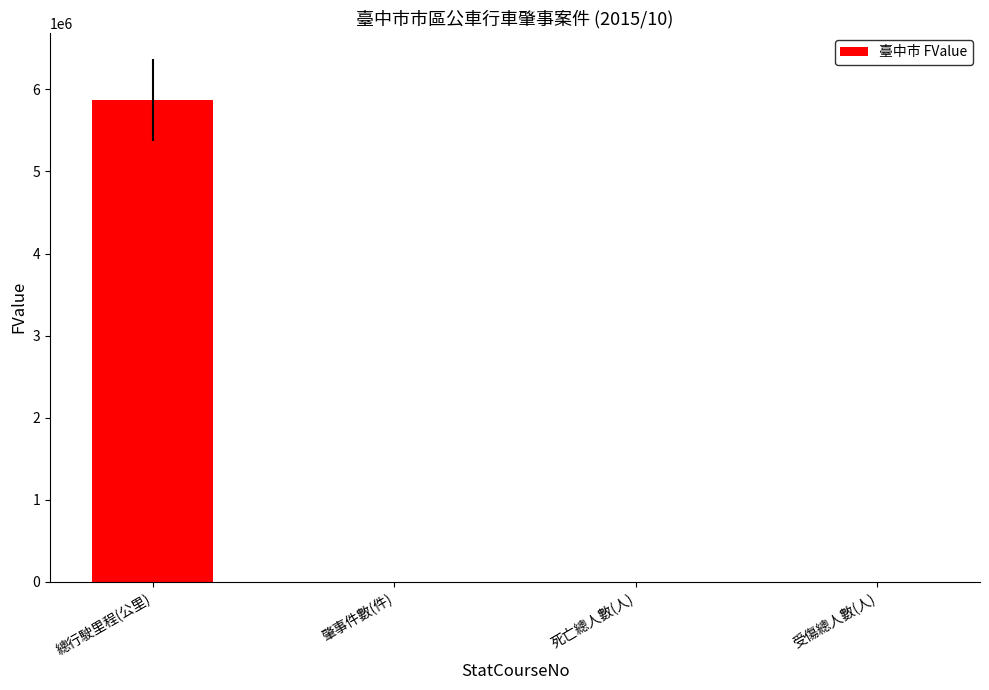

The chart shows a value of 2166178 at 總行駛里程(公里). True or false?

False